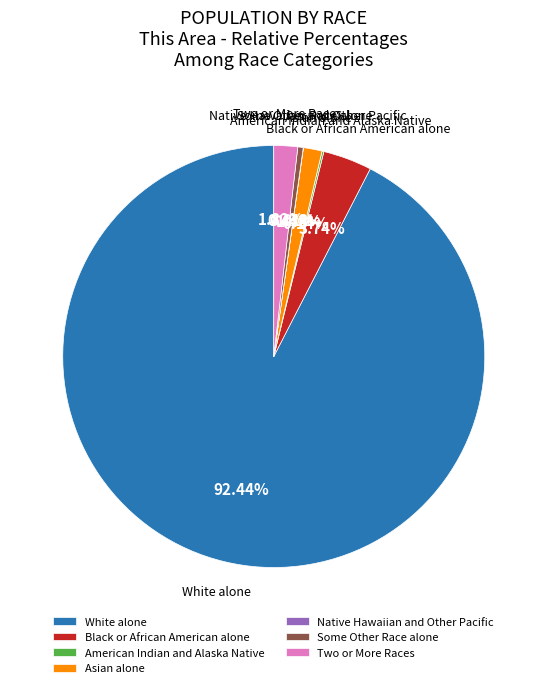

Combined, do Black or African American alone and Two or More Races account for over 50%?

No